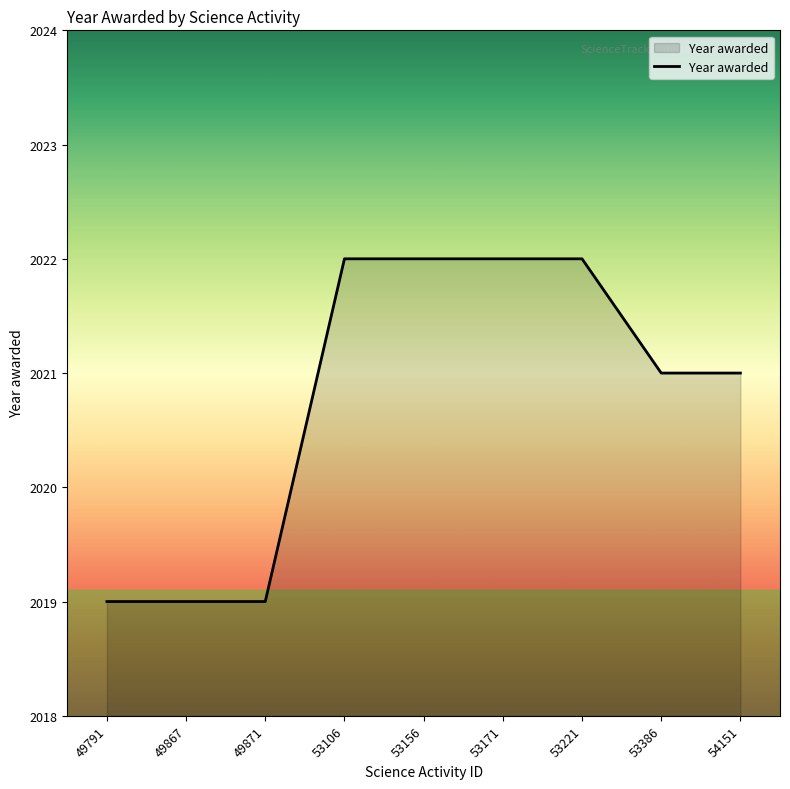

Does the chart have visible grid lines?

No